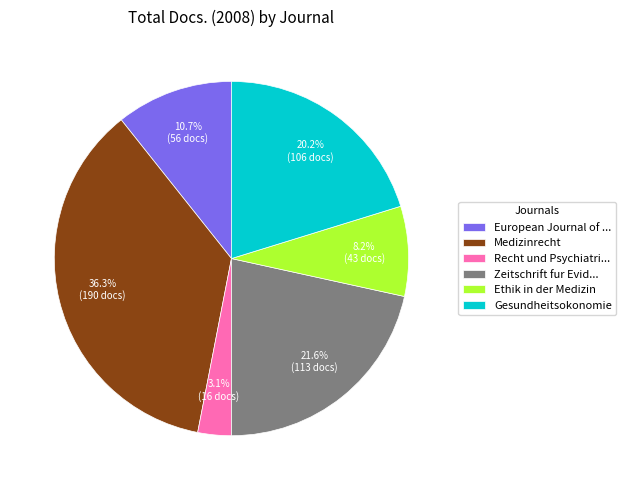

How many slices are in this pie chart?

6